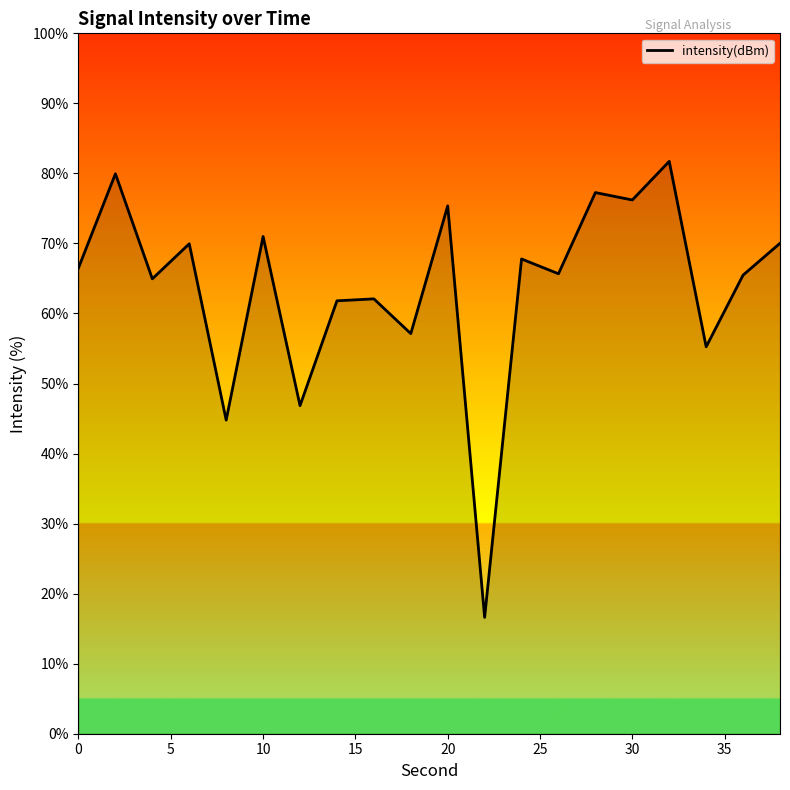

What is the smallest value displayed?

16.6